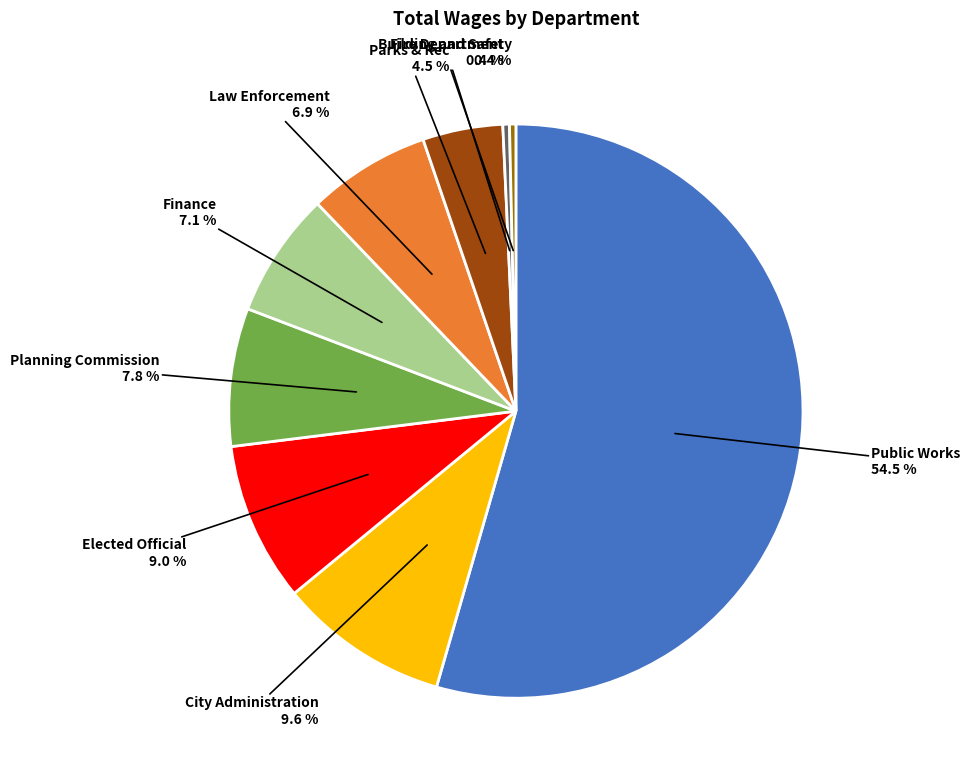

Count the number of slices in the pie.

9